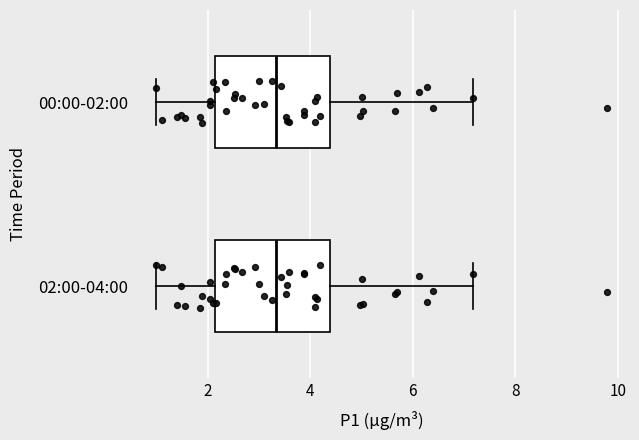

Reading bottom to top, read every box against the x-axis: the position of its median line, the range the box covers, and the ends of its whiskers. The values are not printed on the chart, so give them approximately, as read against the axis.

02:00-04:00: median 3.4, box 2.2 to 4.4, whiskers 1.0 to 7.2
00:00-02:00: median 3.4, box 2.2 to 4.4, whiskers 1.0 to 7.2